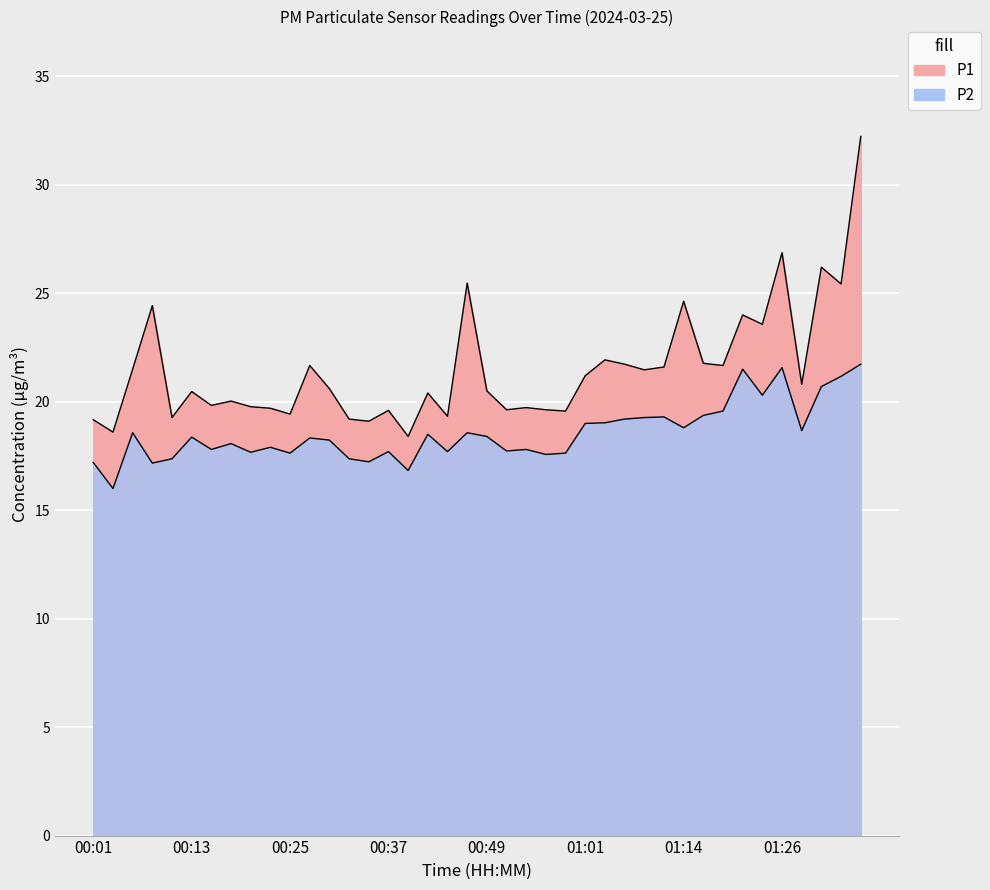

Which has a higher value, 00:20 or 00:44?

00:20